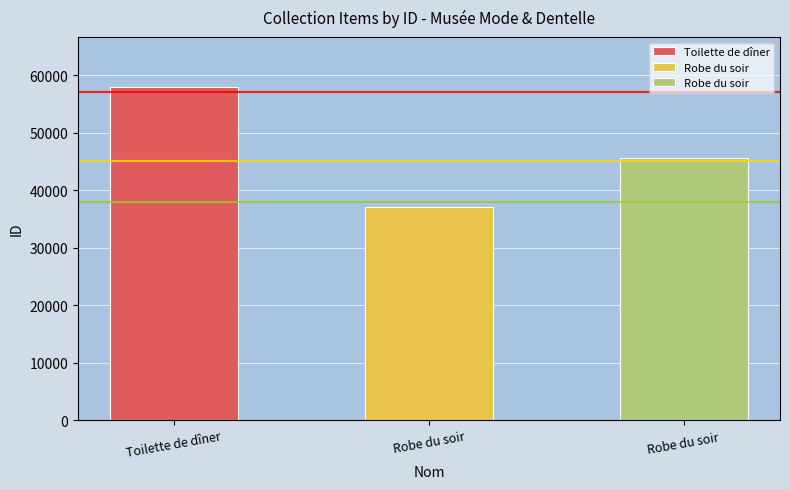

What is the smallest value displayed?

37158